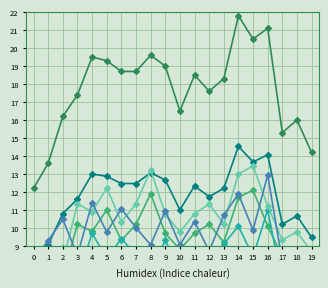

What value does the NAINE /0.85 series have at 9?

10.9